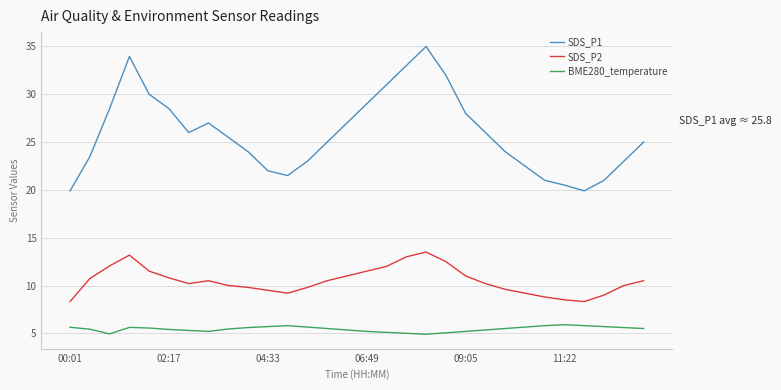

What is the smallest value displayed?

4.9